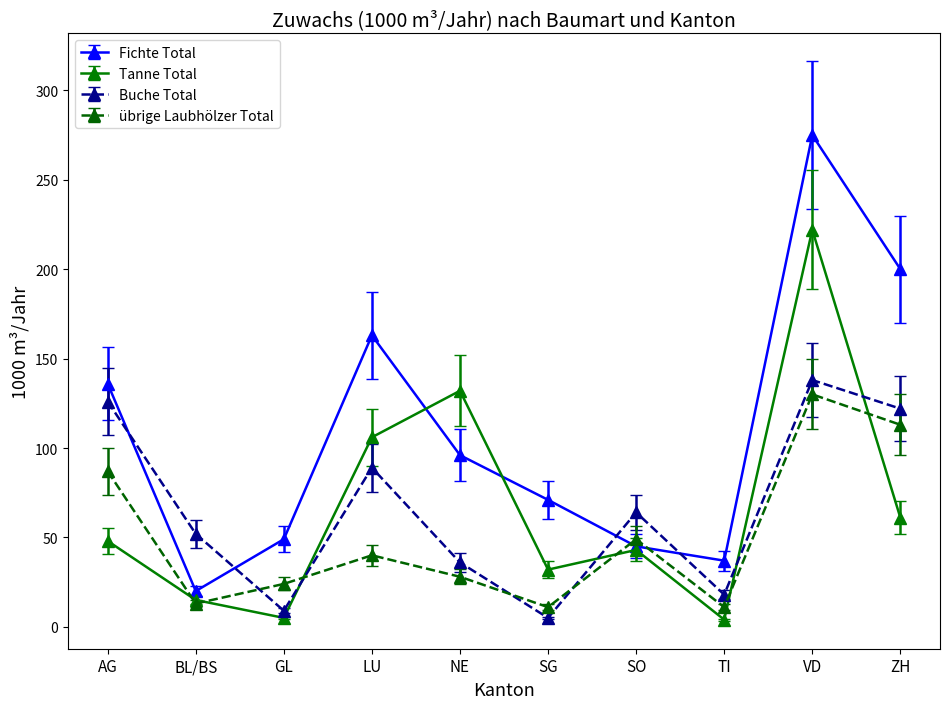

What is the average value of the Fichte Total series?

109